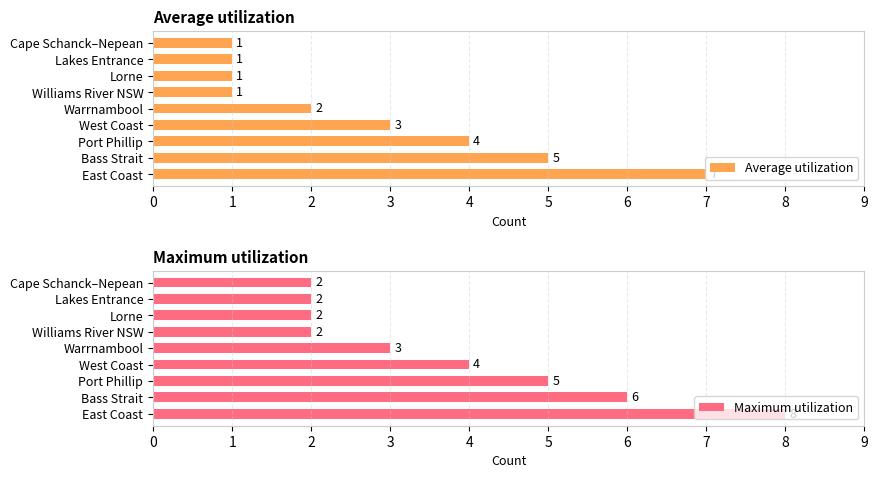

How many Average utilization values are between 1 and 4?

7